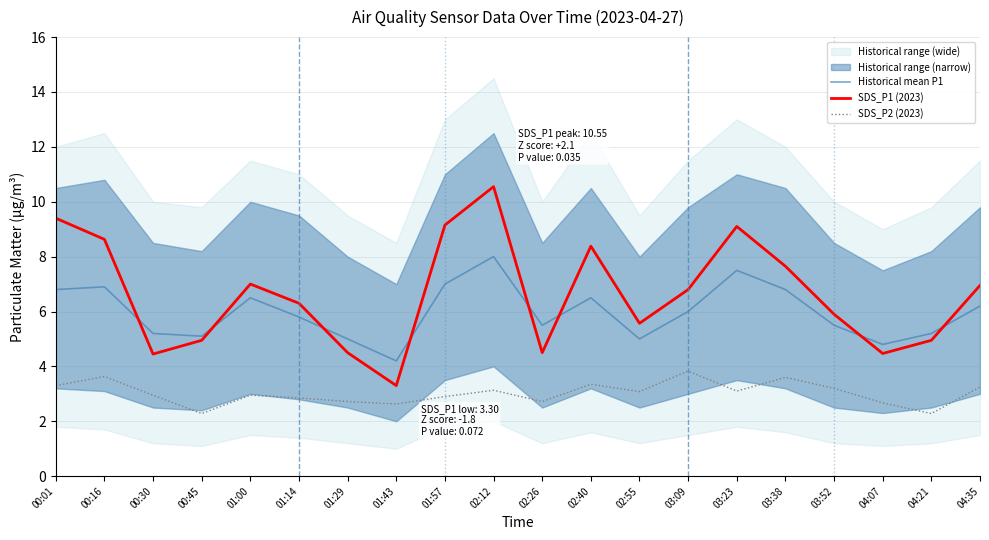

What is the average value of the Historical mean P1 series?

6.0